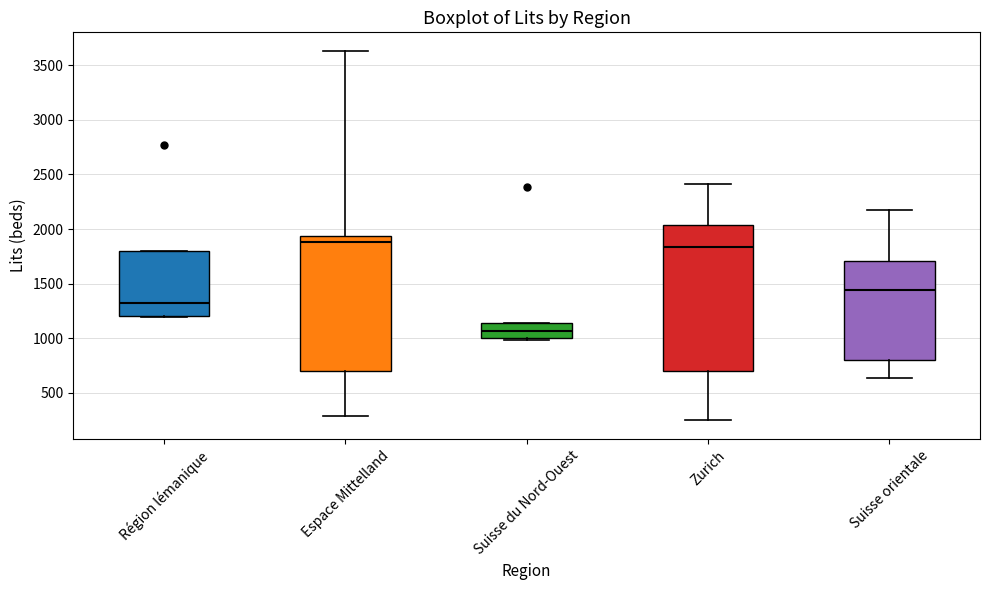

Where is the lower edge of the box for Région lémanique on the y-axis? The values are not printed on the chart, so give them approximately, as read against the axis.

1200